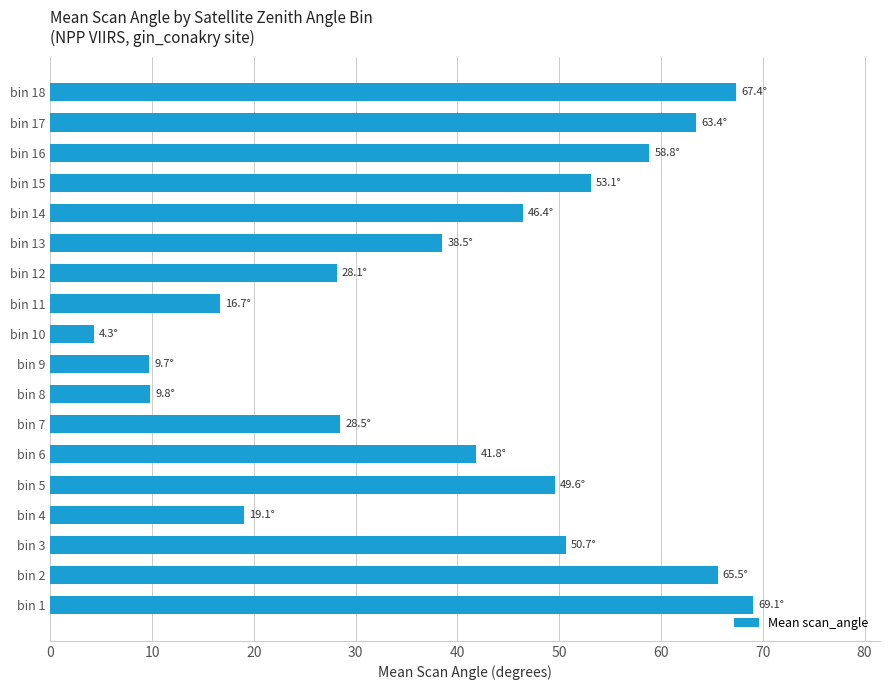

At which category does the chart reach its minimum across all series?

bin 10